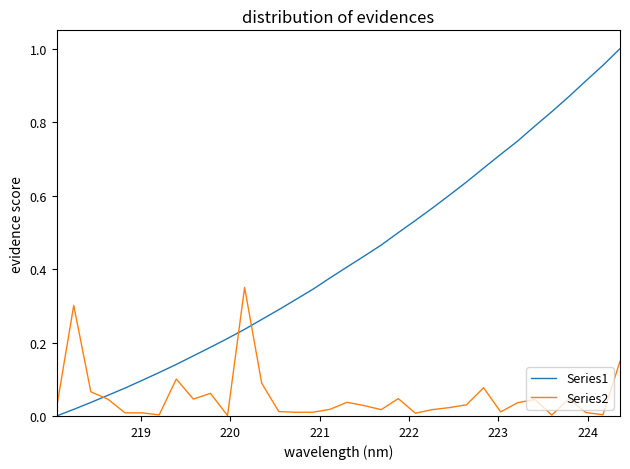

Which series has the widest spread of values?

Series1